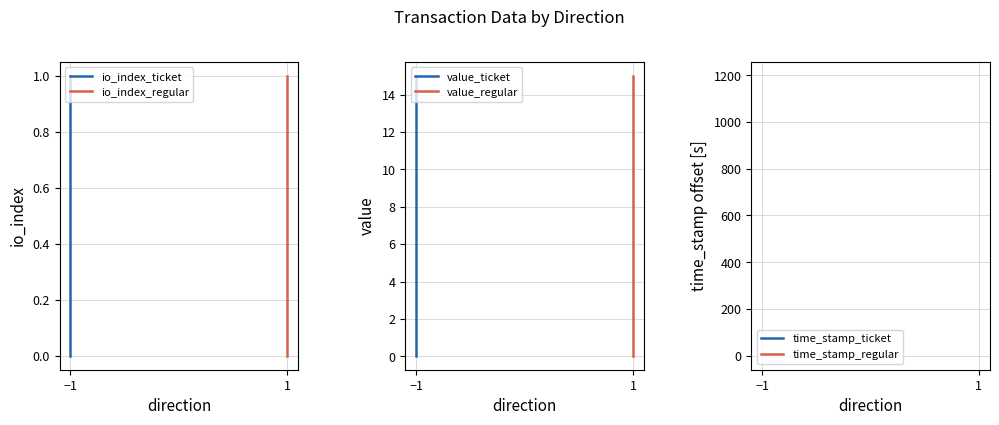

Which label corresponds to the largest value in the chart?

−1